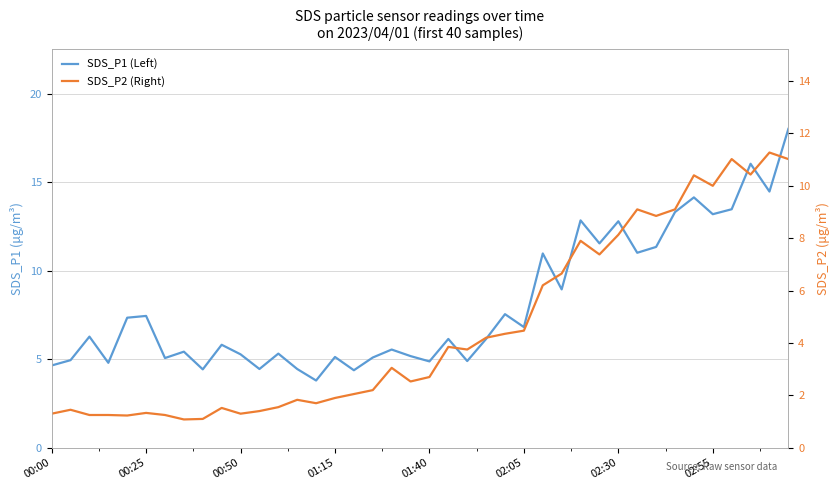

What is the sum of all SDS_P2 (Right) values?

183.0